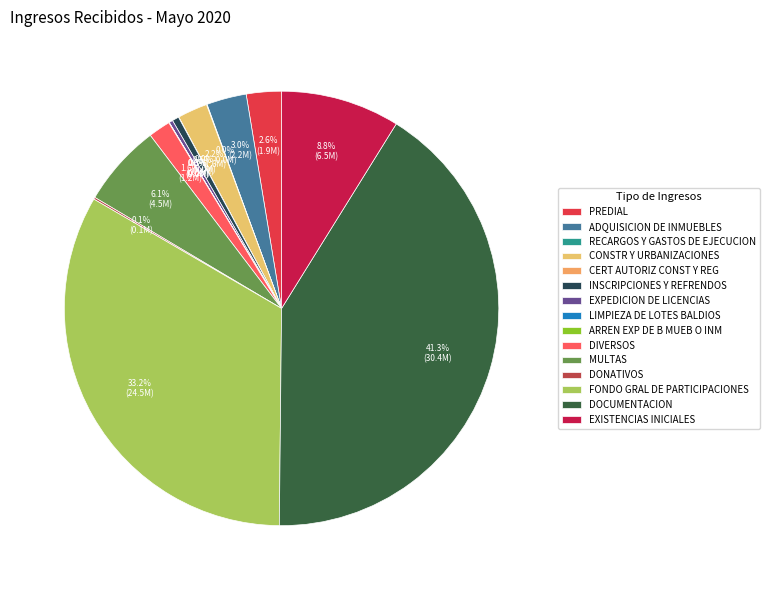

How many segments does this pie chart have?

15